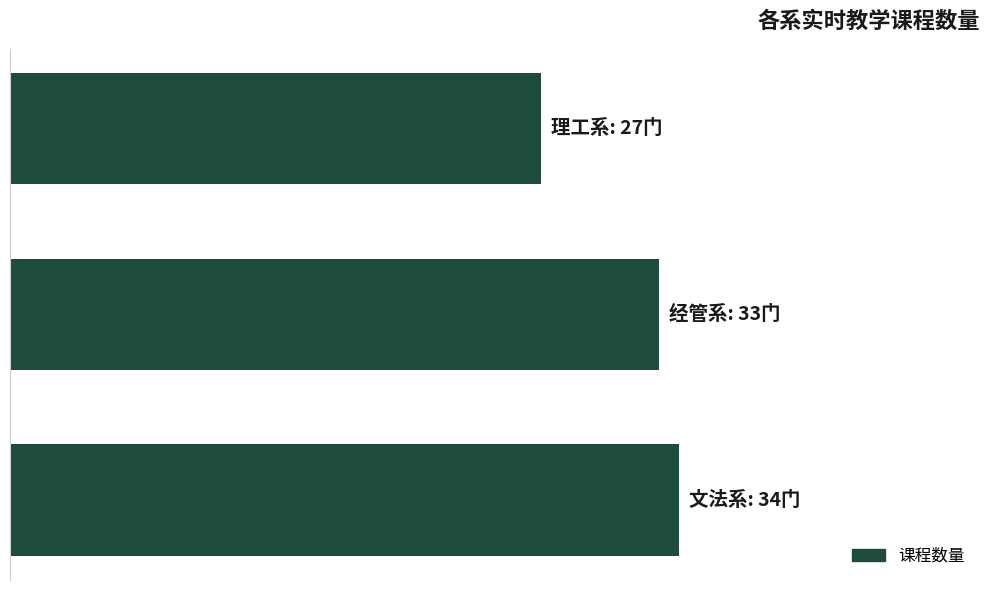

Are the bars horizontal?

Yes